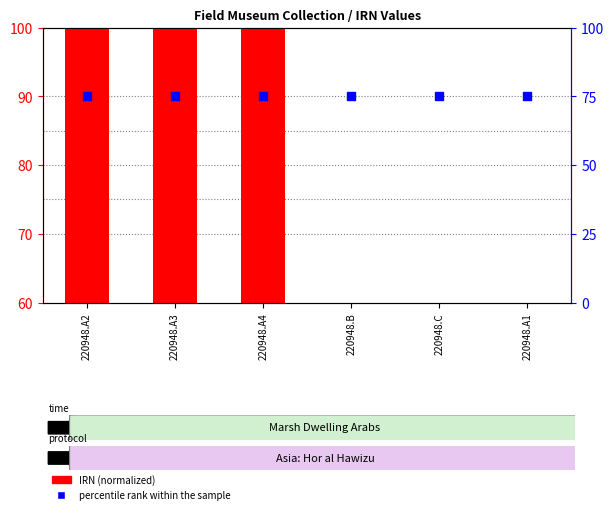

Is the value of IRN (normalized) at 220948.C greater than the value of percentile rank within the sample at 220948.B?

No